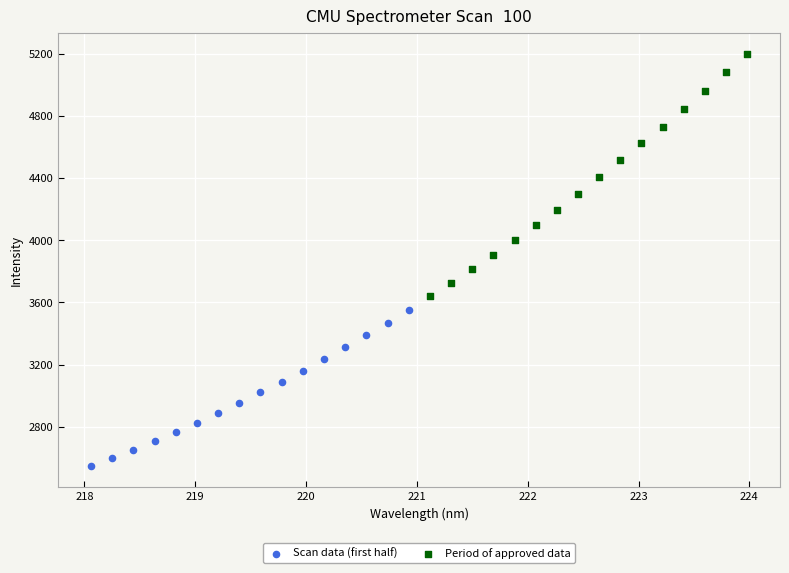

Which series has the widest spread of Y values?

Period of approved data